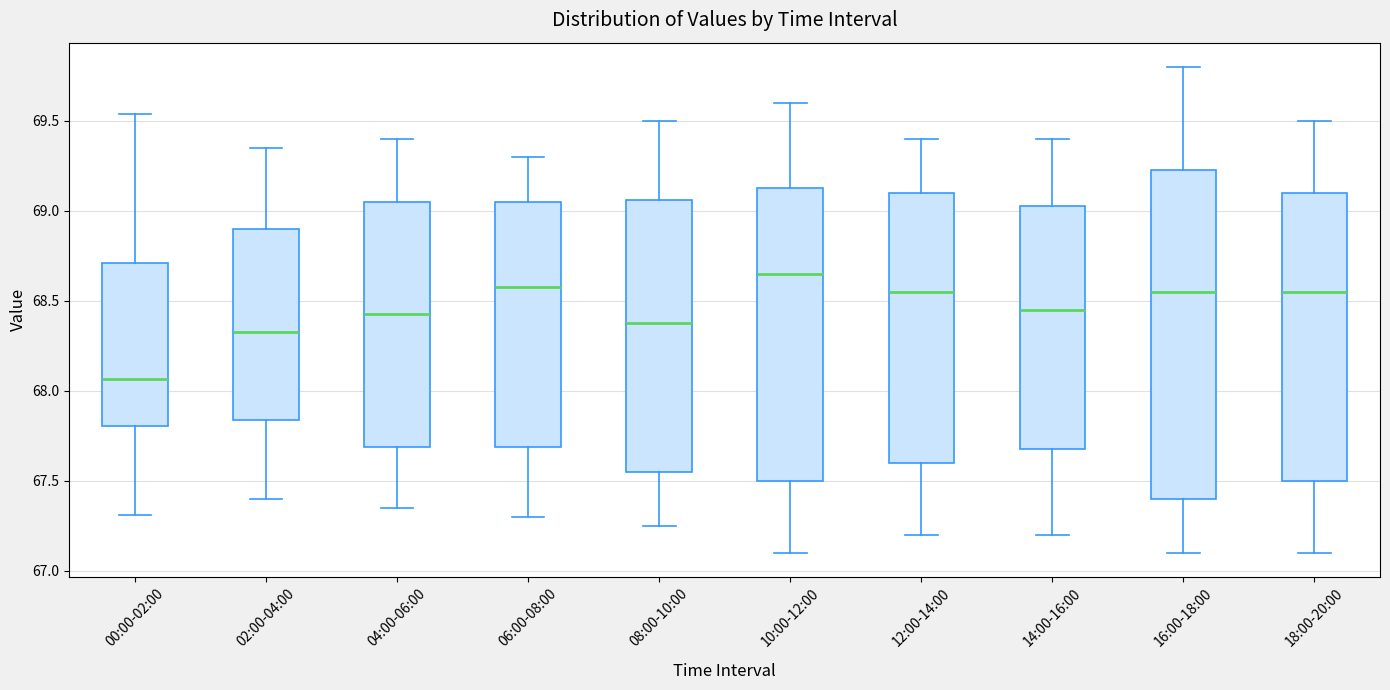

Reading left to right, transcribe this box plot: for each box, give where its median line is, the range the box spans, and where its two whiskers end, as read against the y-axis. The values are not printed on the chart, so give them approximately, as read against the axis.

00:00-02:00: median 68.05, box 67.80 to 68.70, whiskers 67.30 to 69.55
02:00-04:00: median 68.35, box 67.85 to 68.90, whiskers 67.40 to 69.35
04:00-06:00: median 68.45, box 67.70 to 69.05, whiskers 67.35 to 69.40
06:00-08:00: median 68.60, box 67.70 to 69.05, whiskers 67.30 to 69.30
08:00-10:00: median 68.40, box 67.55 to 69.05, whiskers 67.25 to 69.50
10:00-12:00: median 68.65, box 67.50 to 69.15, whiskers 67.10 to 69.60
12:00-14:00: median 68.55, box 67.60 to 69.10, whiskers 67.20 to 69.40
14:00-16:00: median 68.45, box 67.70 to 69.05, whiskers 67.20 to 69.40
16:00-18:00: median 68.55, box 67.40 to 69.25, whiskers 67.10 to 69.80
18:00-20:00: median 68.55, box 67.50 to 69.10, whiskers 67.10 to 69.50